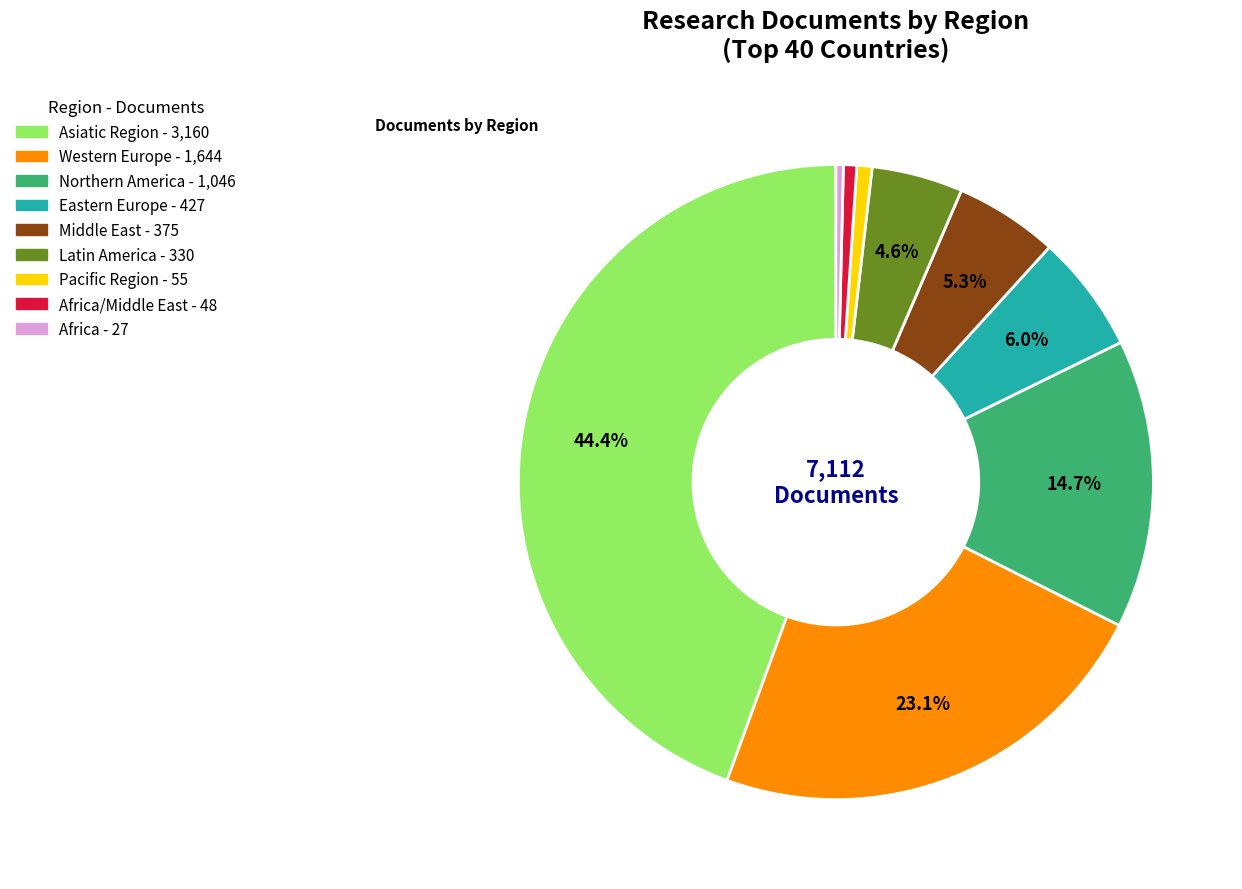

Is there any slice that represents more than half of the pie?

No